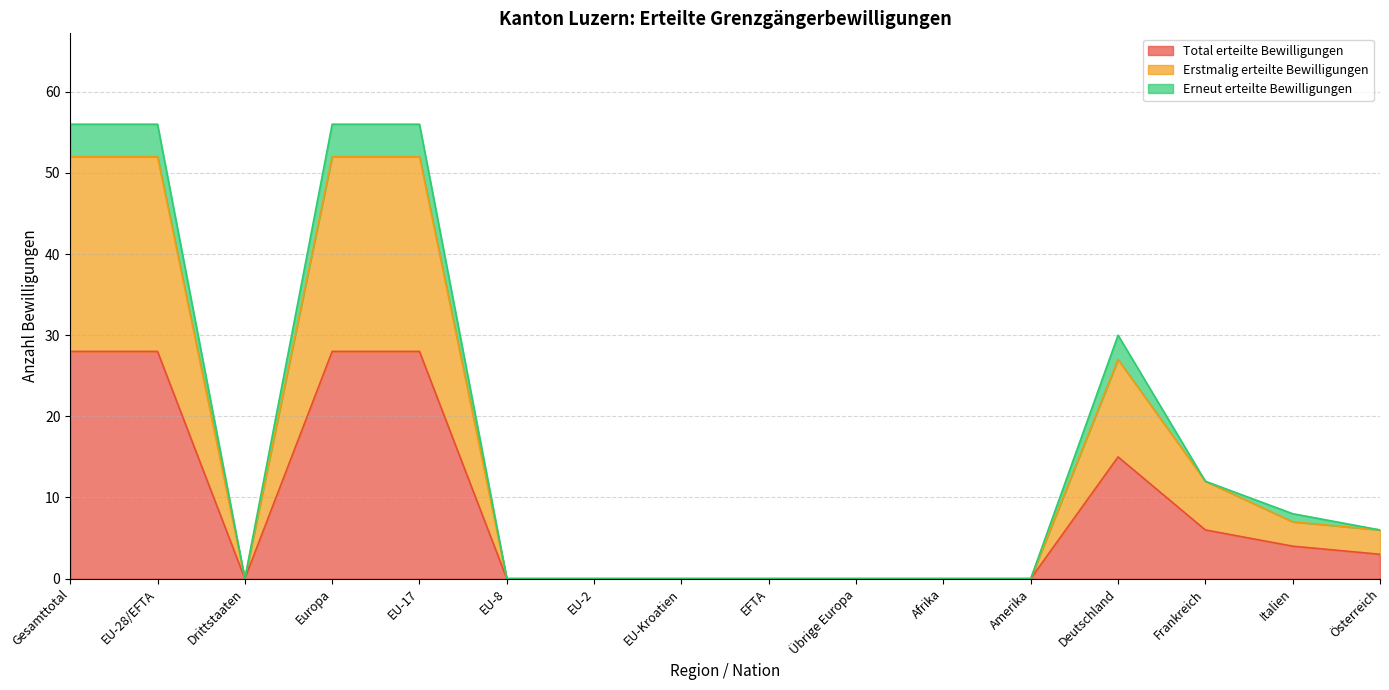

True or false: Erstmalig erteilte Bewilligungen and Total erteilte Bewilligungen intersect in this chart.

False